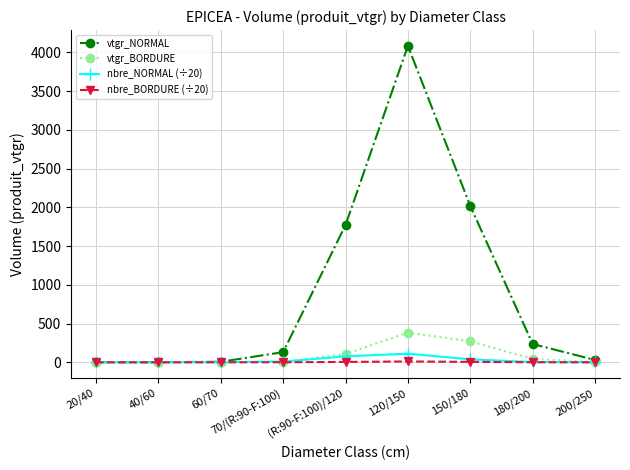

Which series has the largest total across all categories?

vtgr_NORMAL